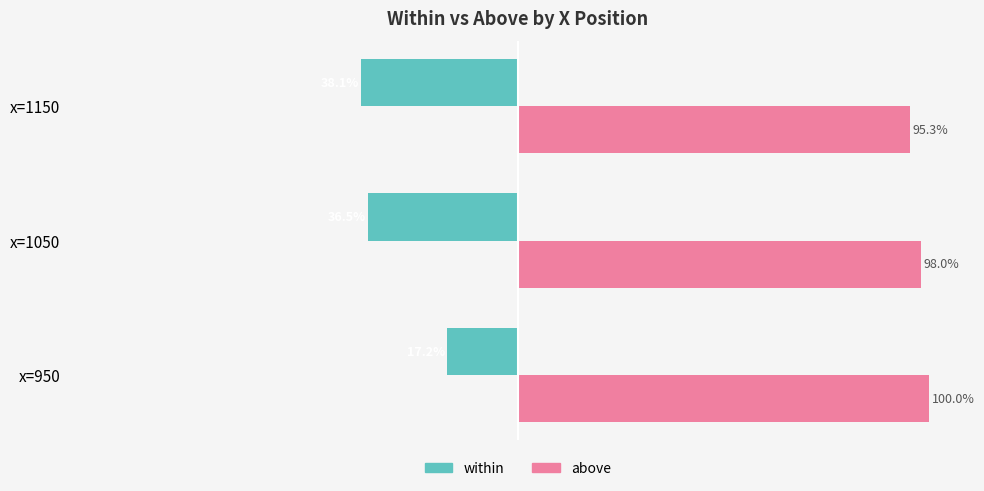

At which label is within closest to -27?

x=1050